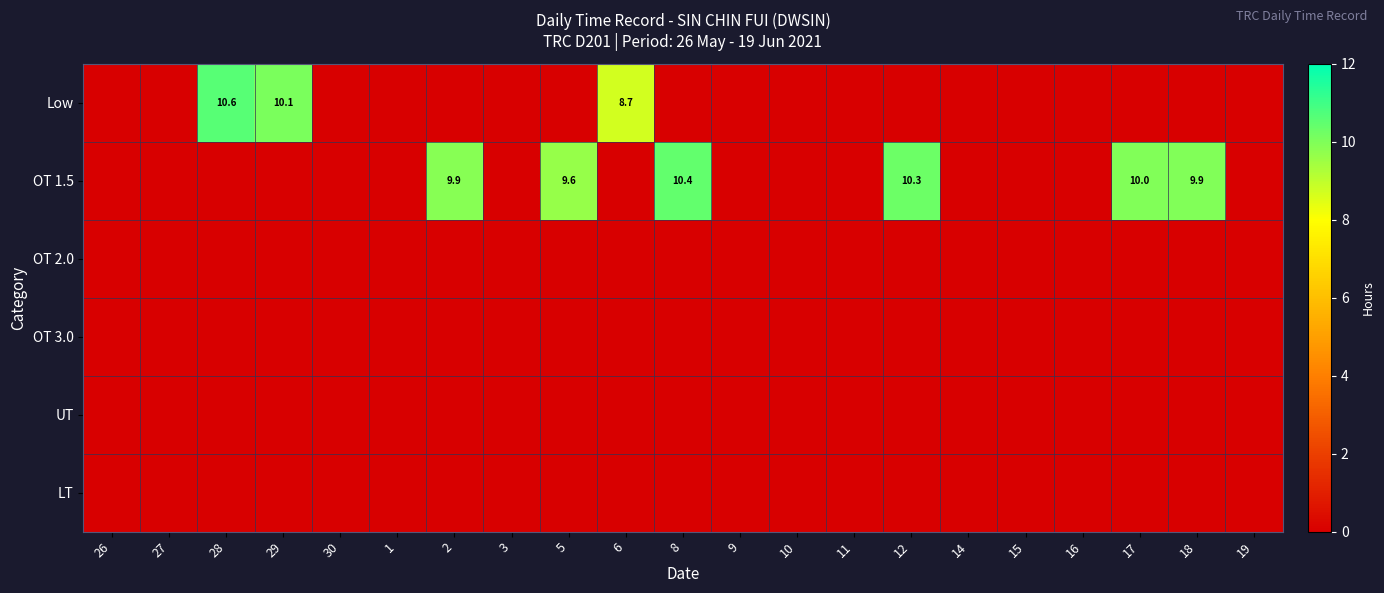

Which category has the highest value in the OT 1.5 series?

8